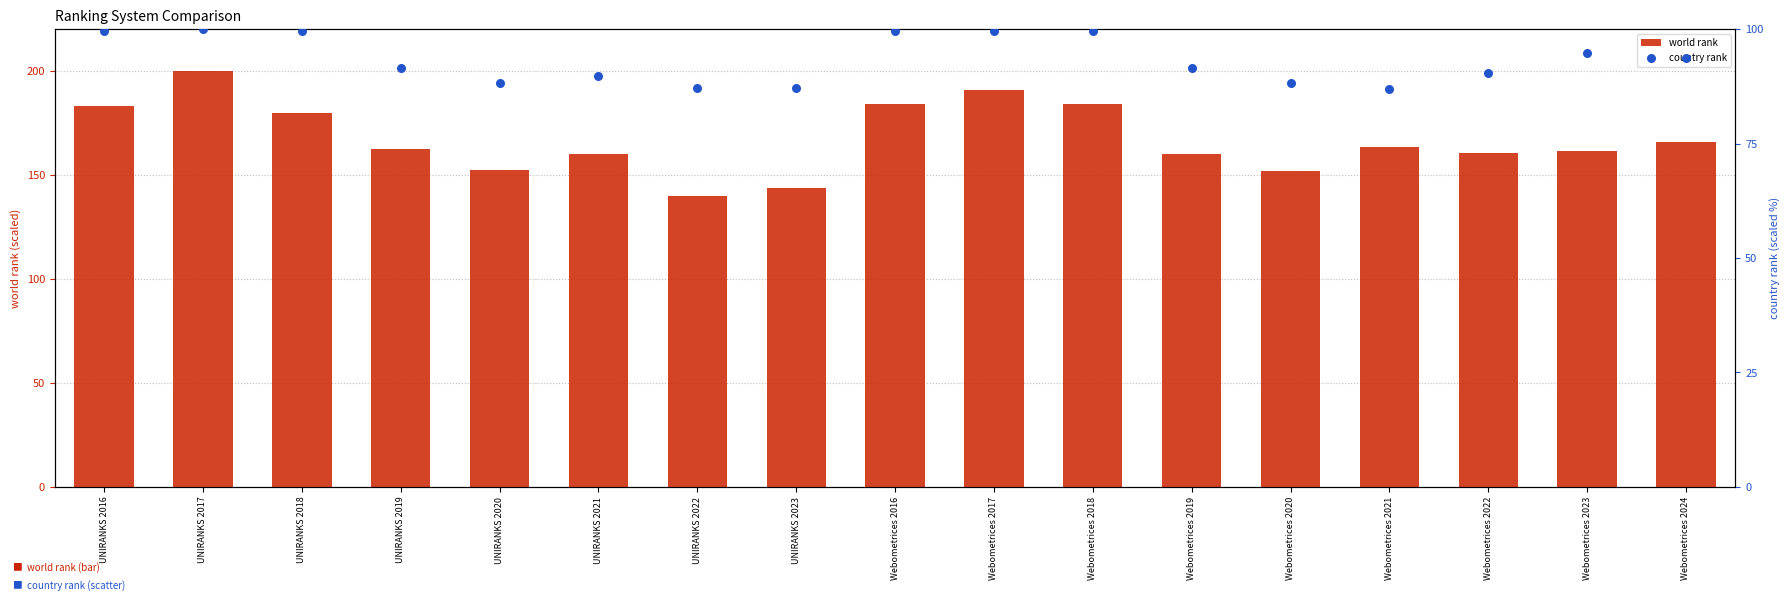

What are all the series names shown in the legend?

world rank, country rank